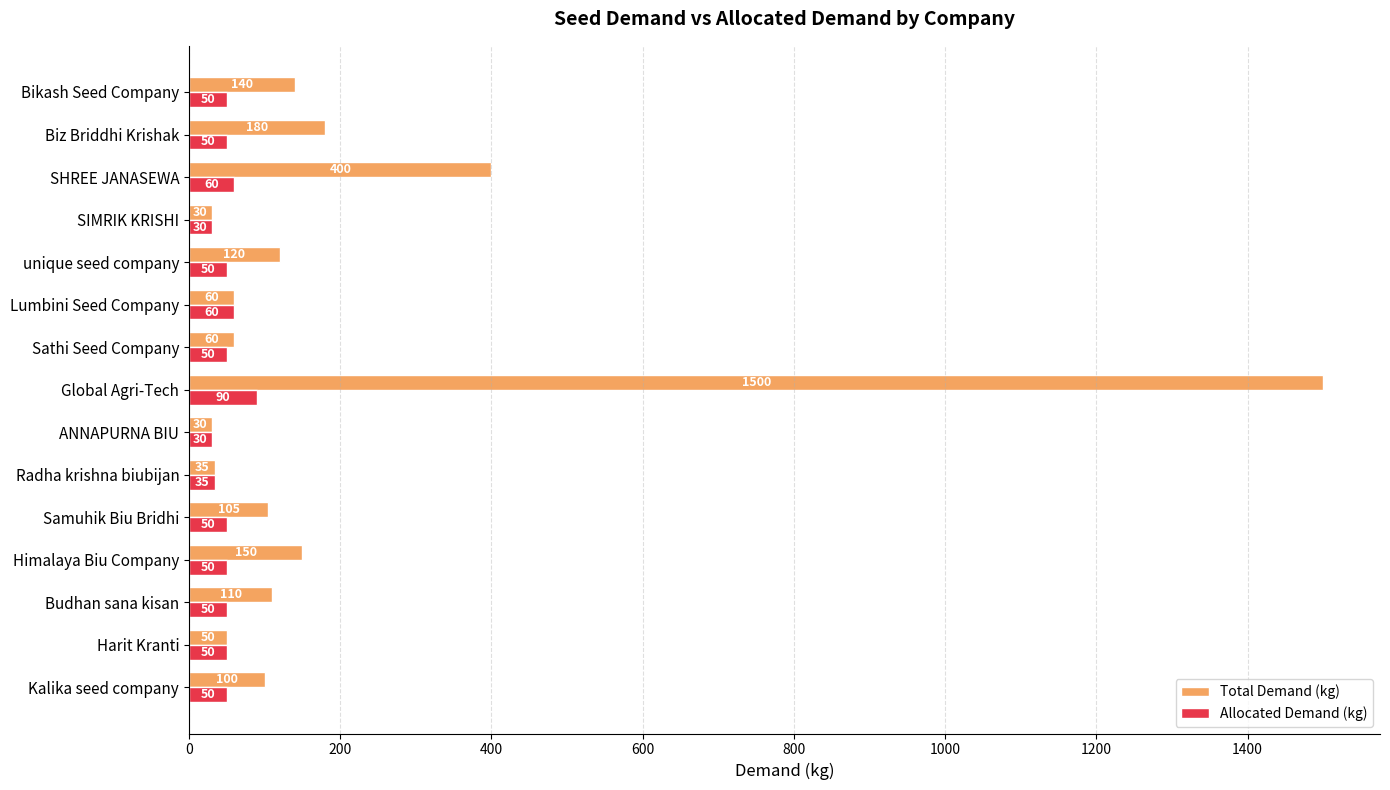

At which category is the sum across all series the highest?

Global Agri-Tech